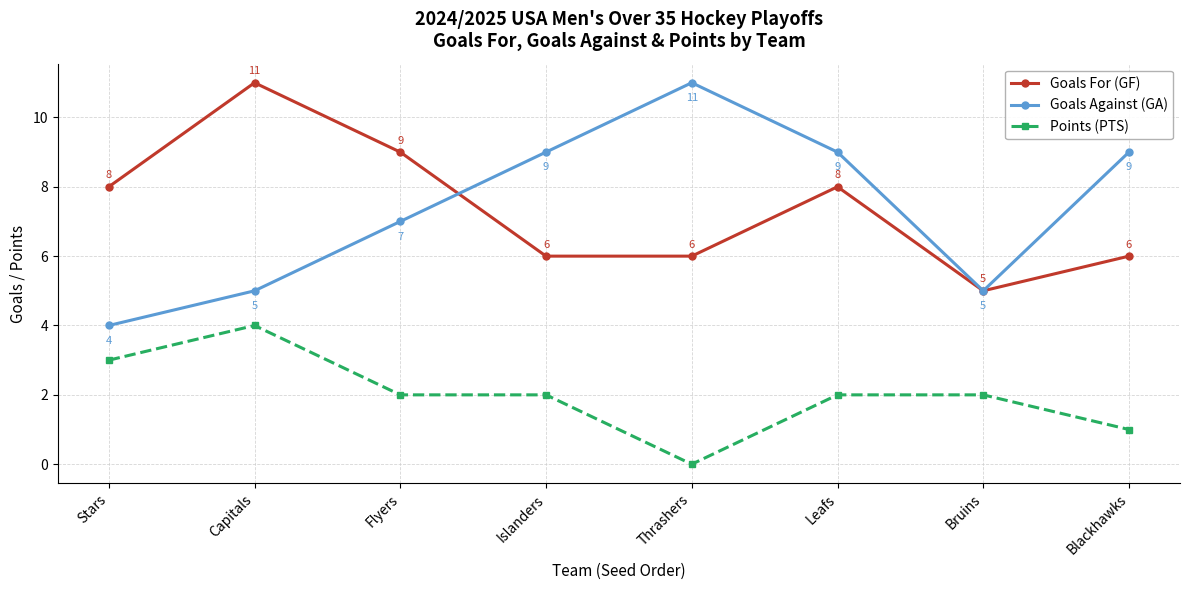

What is the value of the Goals For (GF) point at the 2nd from the left?

11